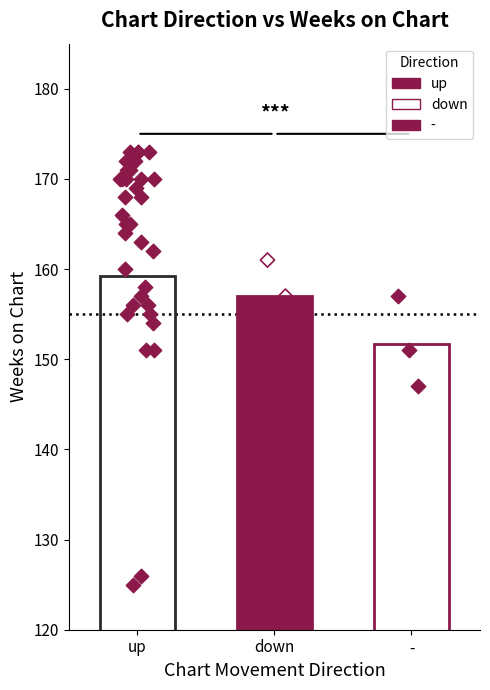

Is the value of Avg Weeks on Chart at - greater than the value of Count at down?

Yes